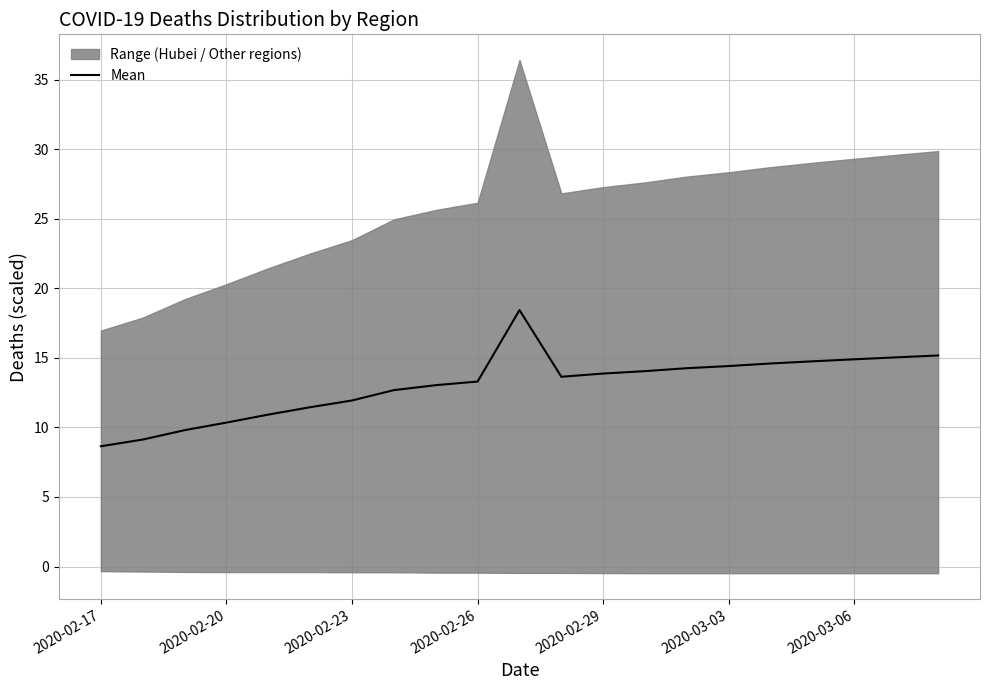

The value of Mean at 2020-02-26 is 8.3. True or false?

False